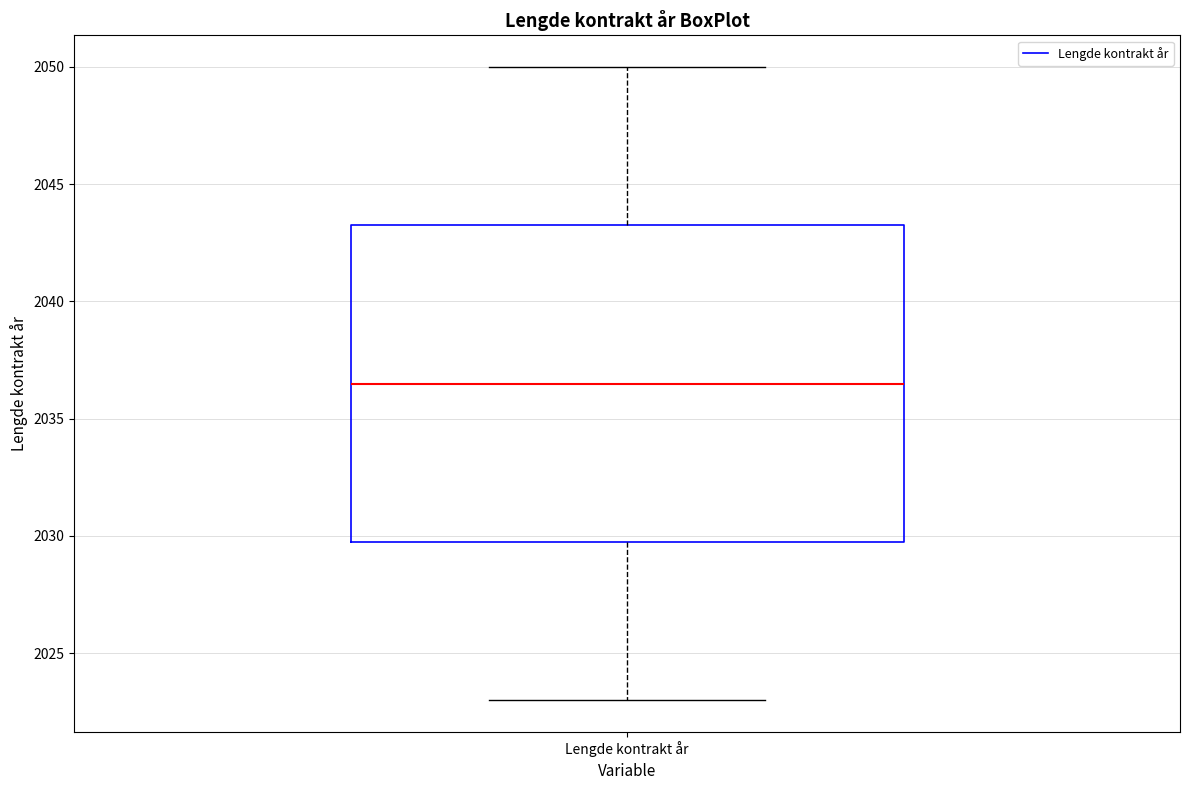

Read this box plot against the y-axis: the position of the median line, the range covered by the box, and the ends of both whiskers. The values are not printed on the chart, so give them approximately, as read against the axis.

median 2036.5, box 2030.0 to 2043.5, whiskers 2023.0 to 2050.0